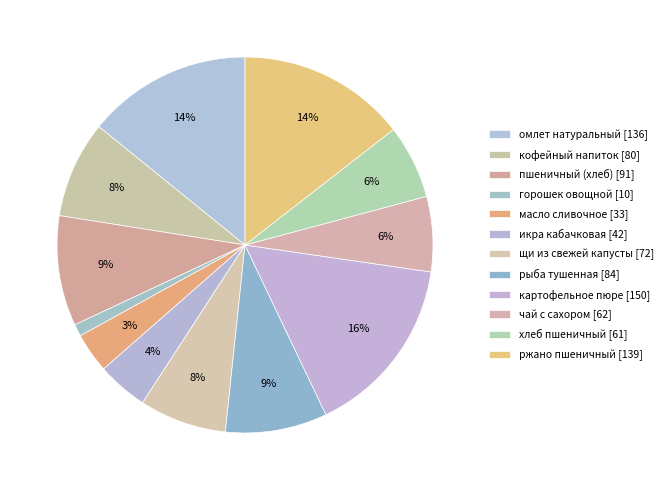

How many slices are in this pie chart?

12